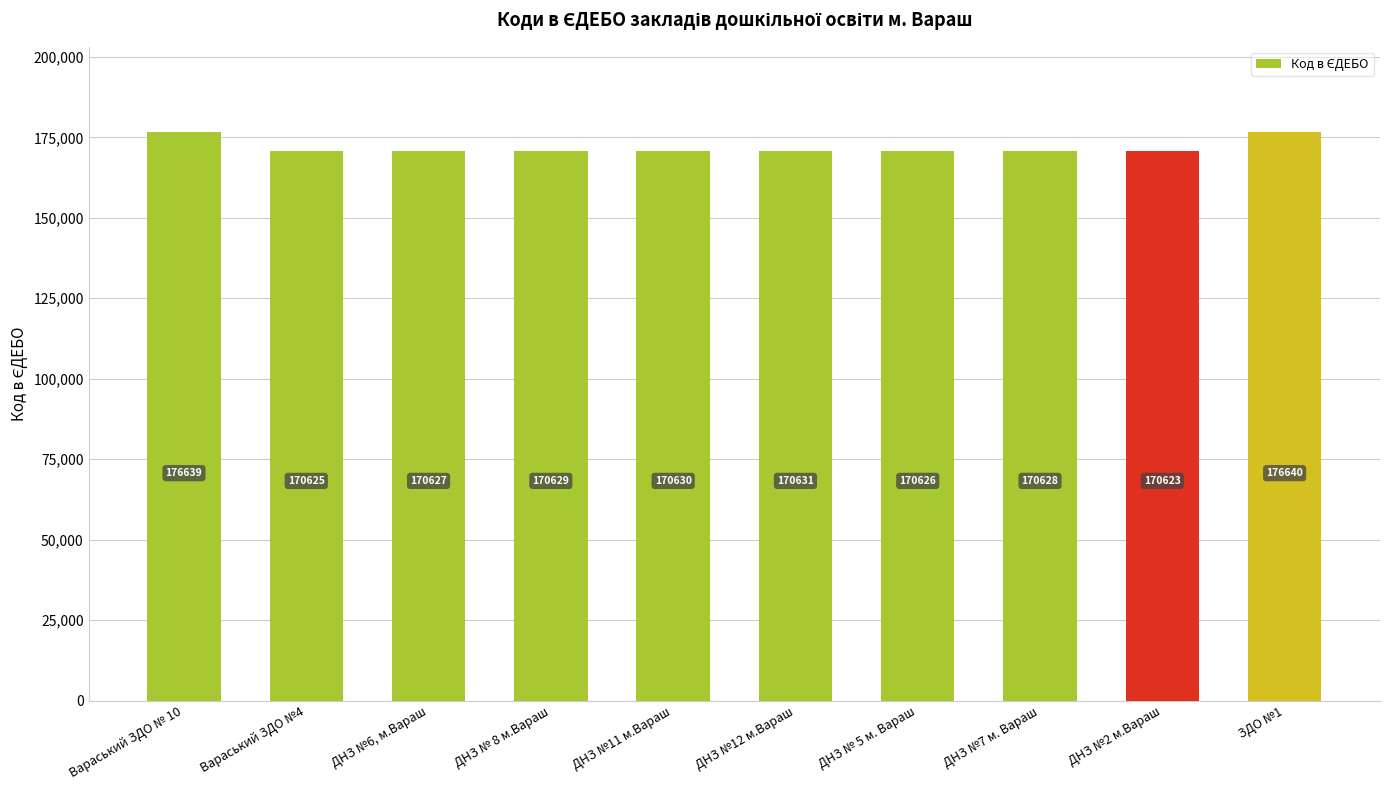

What is the value of the 2nd bar from the left?

170625